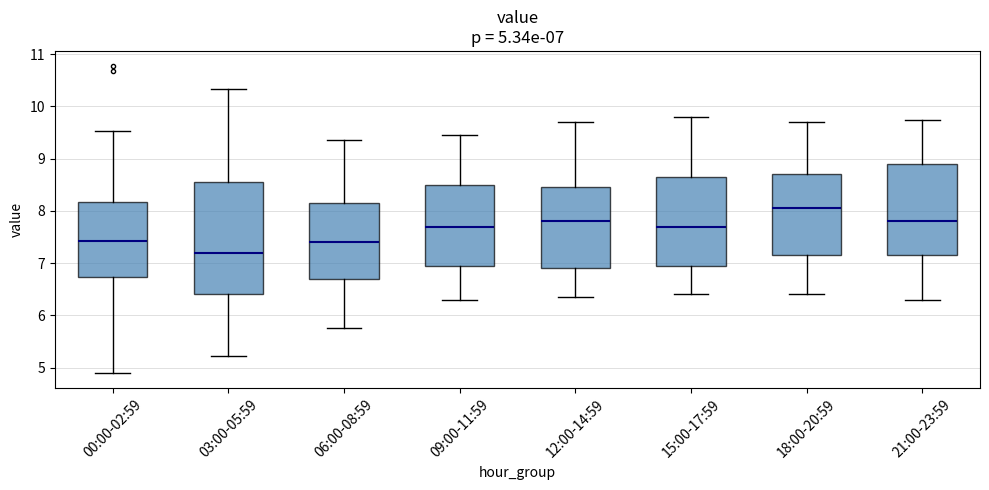

Comparing the boxes themselves (not the whiskers), which one is the tallest?

03:00-05:59